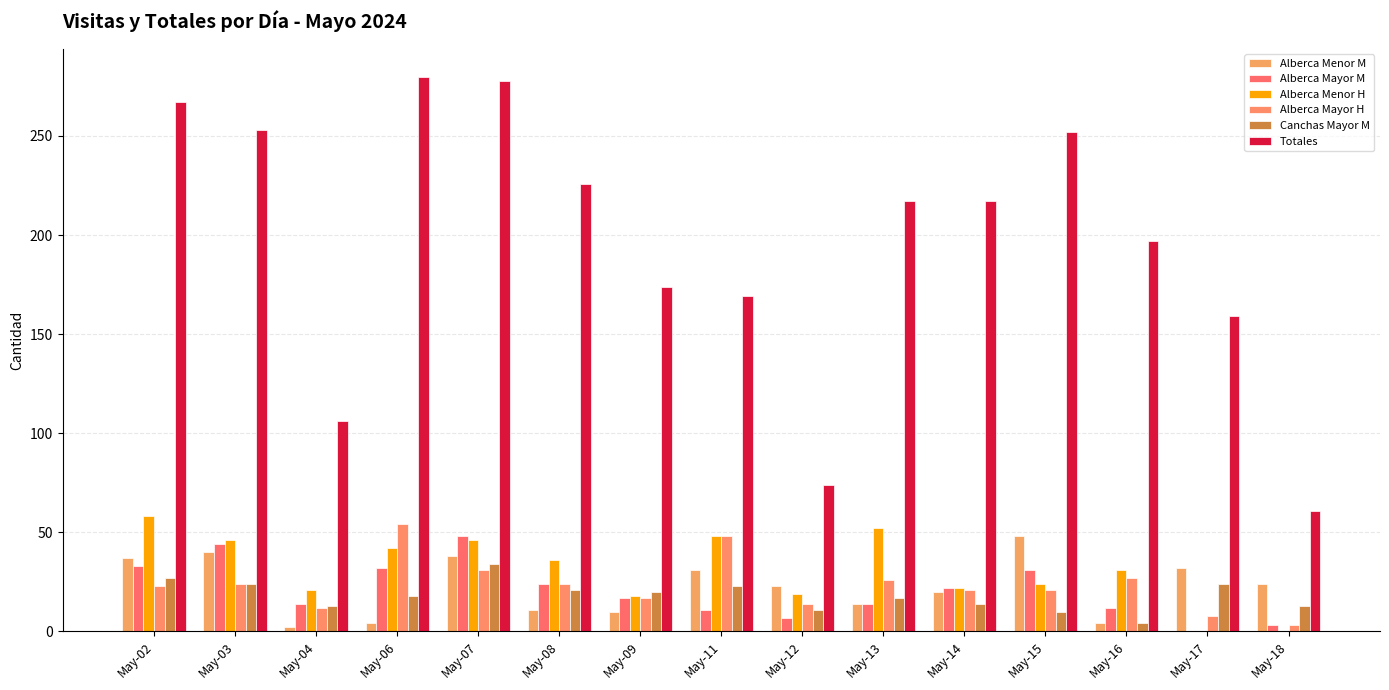

What is the maximum value for Alberca Mayor H?

54